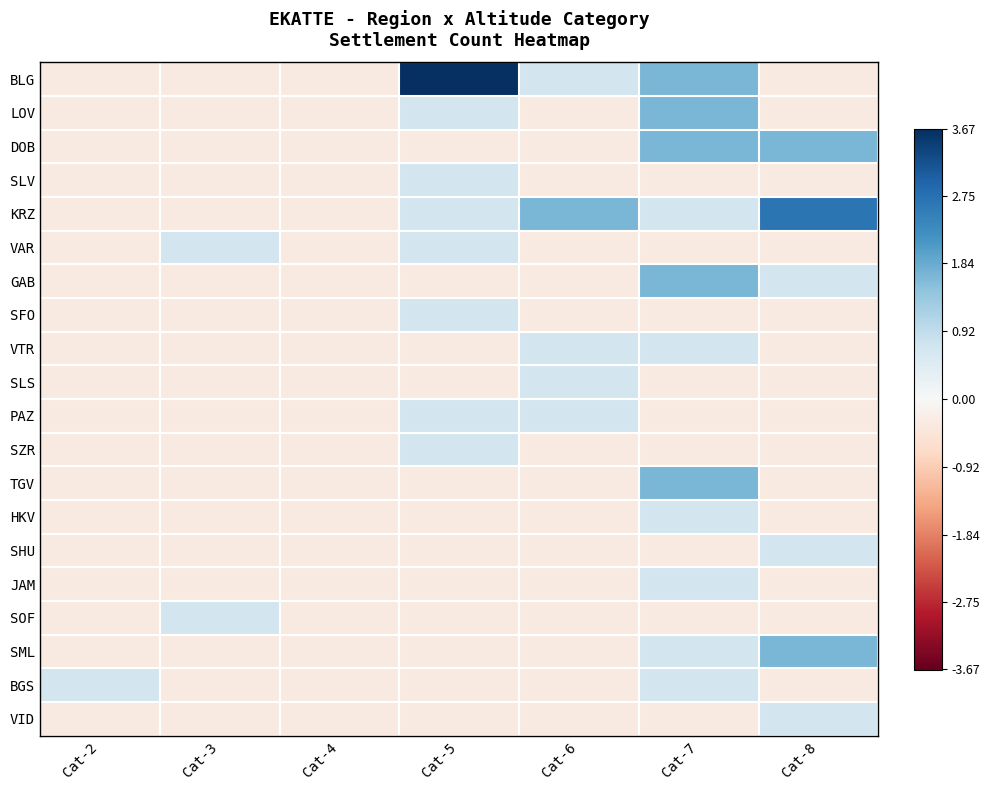

List the series in order of their peak value, lowest first.

SLV, VAR, SFO, VTR, SLS, PAZ, SZR, HKV, SHU, JAM, SOF, BGS, VID, LOV, DOB, GAB, TGV, SML, KRZ, BLG